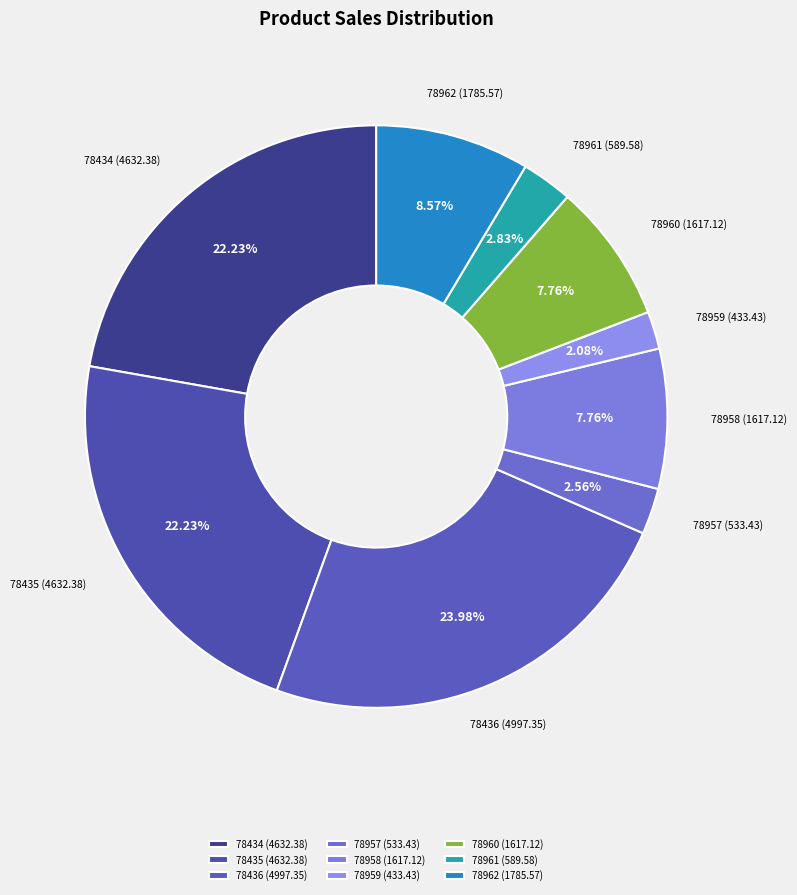

To the nearest percent, what portion does 78962 represent?

9%